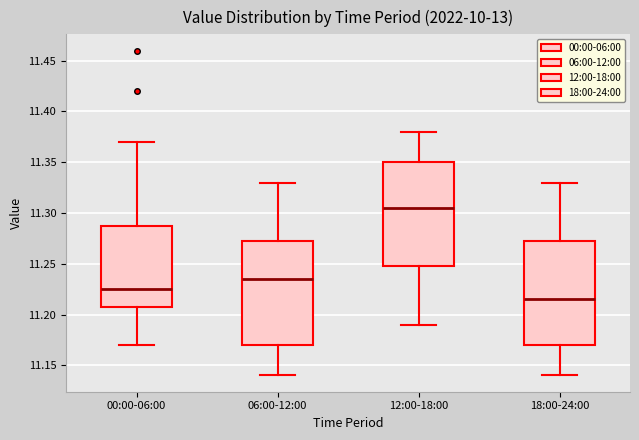

Which box has the highest median line?

12:00-18:00